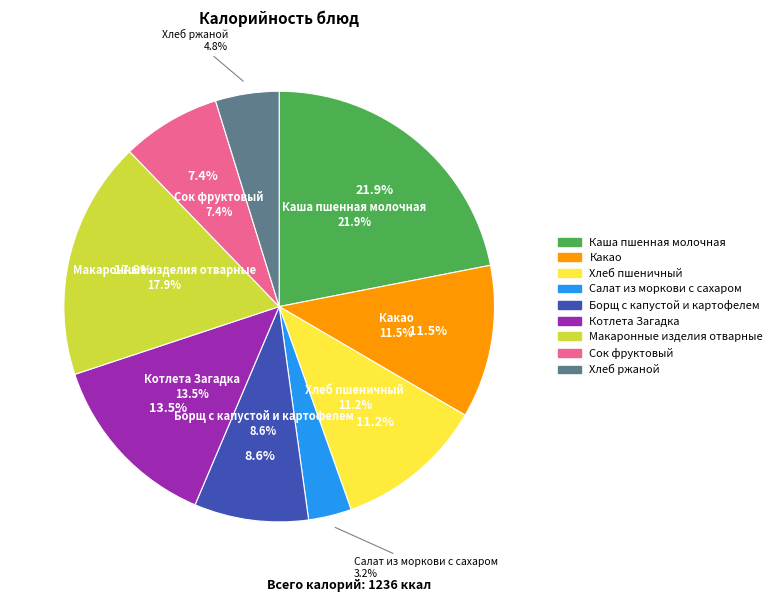

To the nearest percent, what percentage of the pie is Какао?

11%